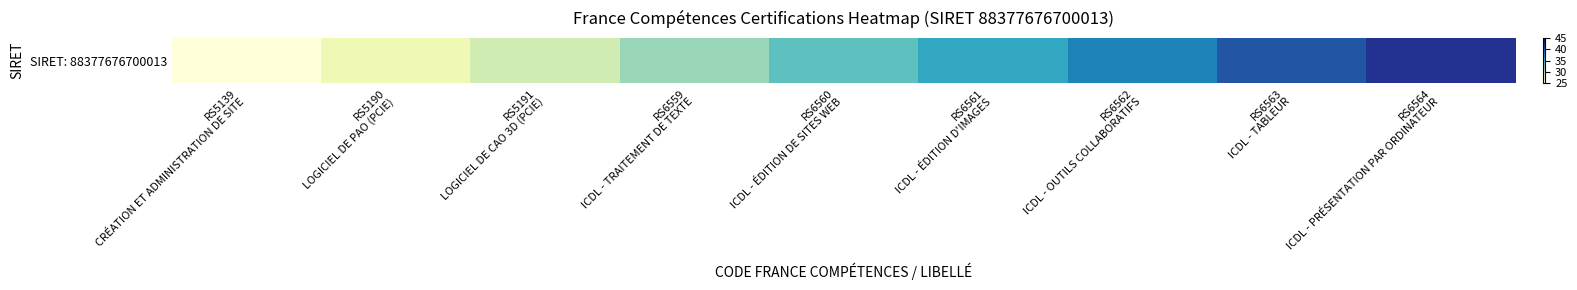

Which category has the highest value across all series?

RS6564
ICDL - PRÉSENTATION PAR ORDINATEUR